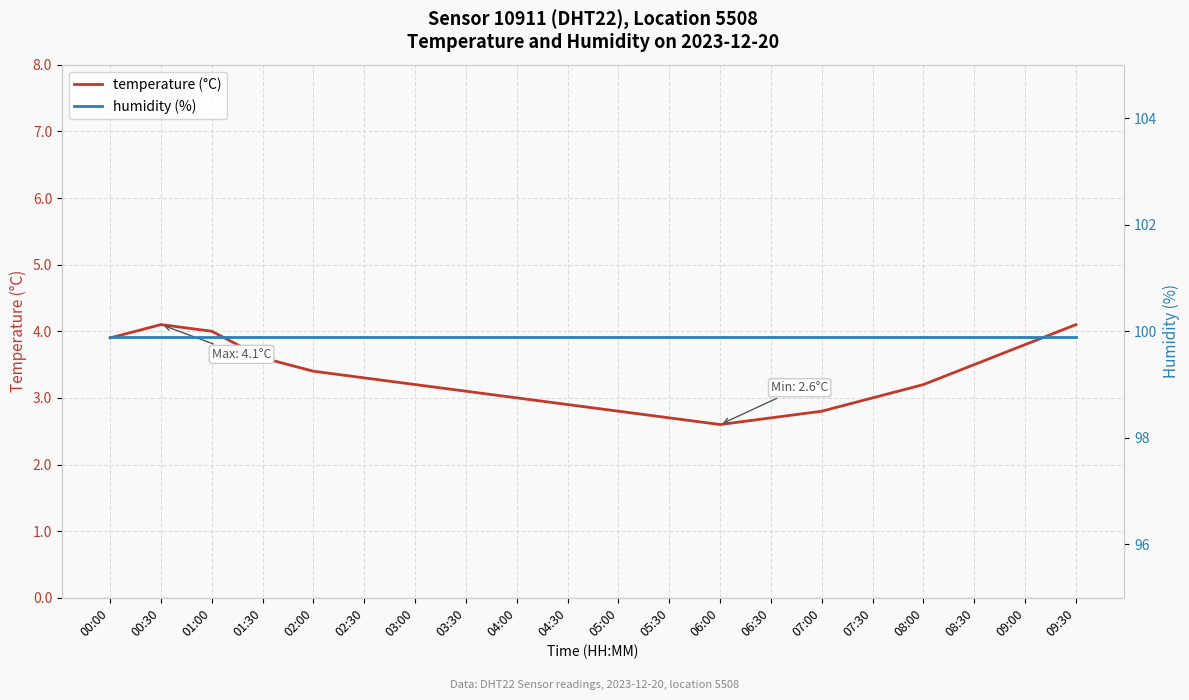

Which category has the lowest value in the temperature (°C) series?

06:00